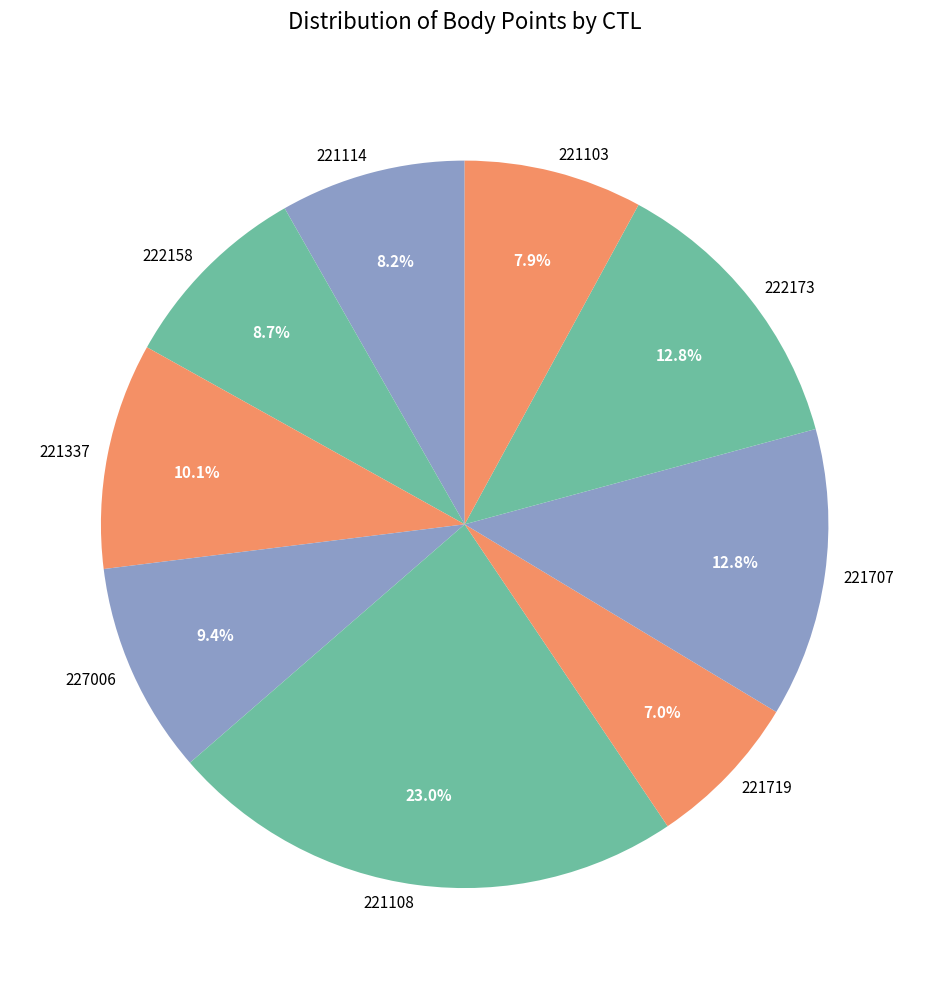

Is there any slice that represents more than half of the pie?

No